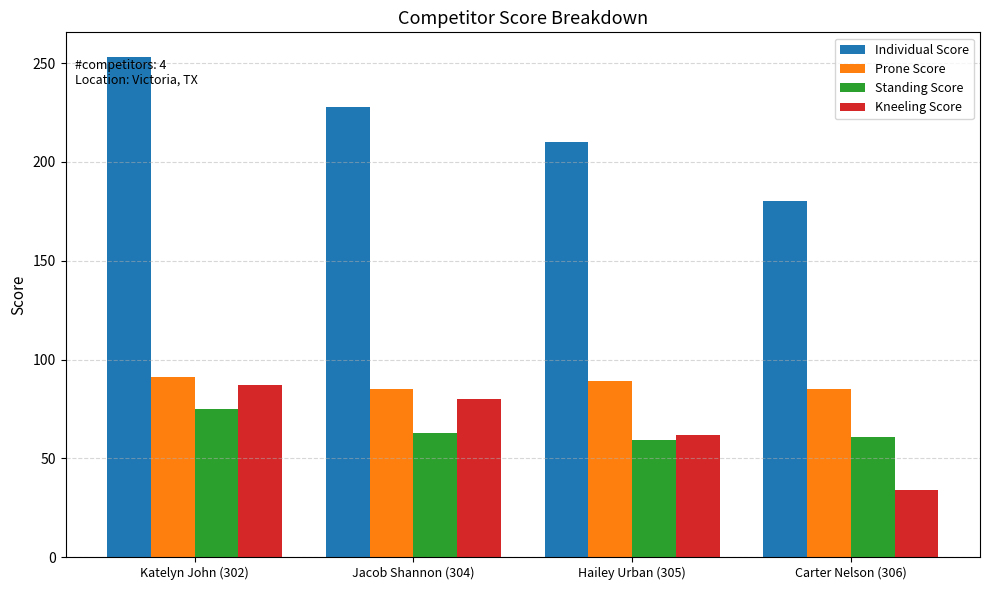

What is the total value across all series at Jacob Shannon (304)?

456